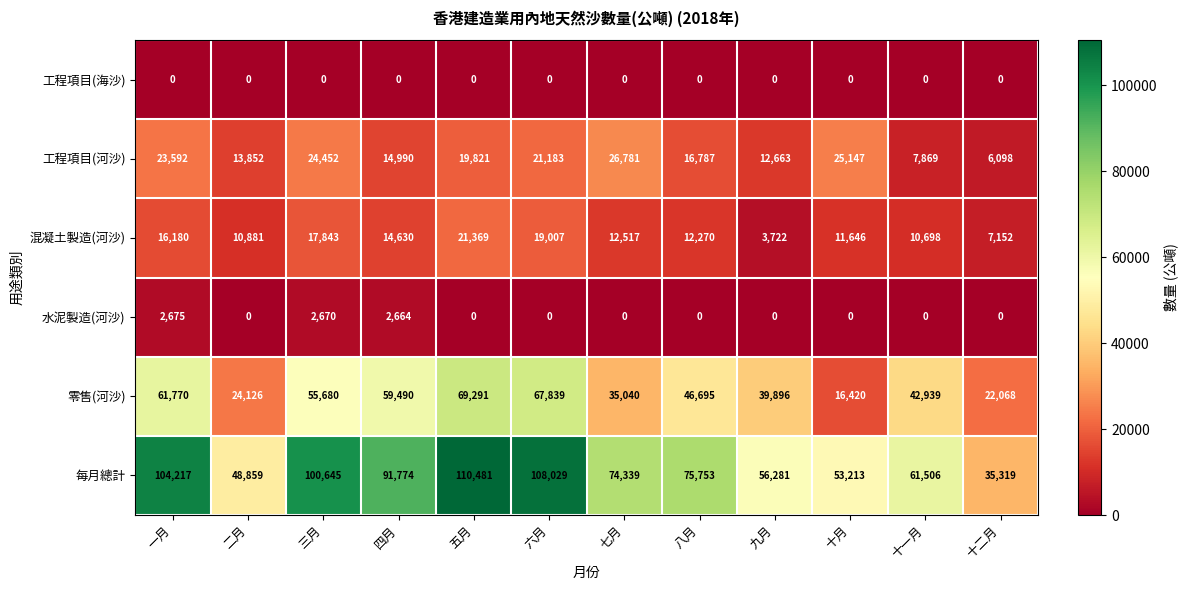

What is the difference between the maximum and minimum values in the 每月總計 series?

75162